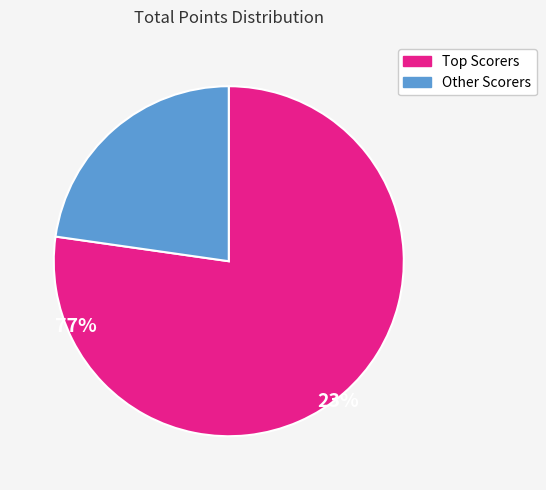

Is there a majority slice in this chart?

Yes